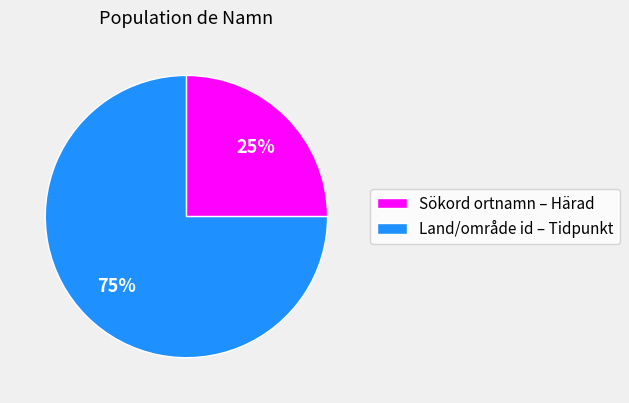

Rank the categories by value from highest to lowest.

Land/område id – Tidpunkt, Sökord ortnamn – Härad